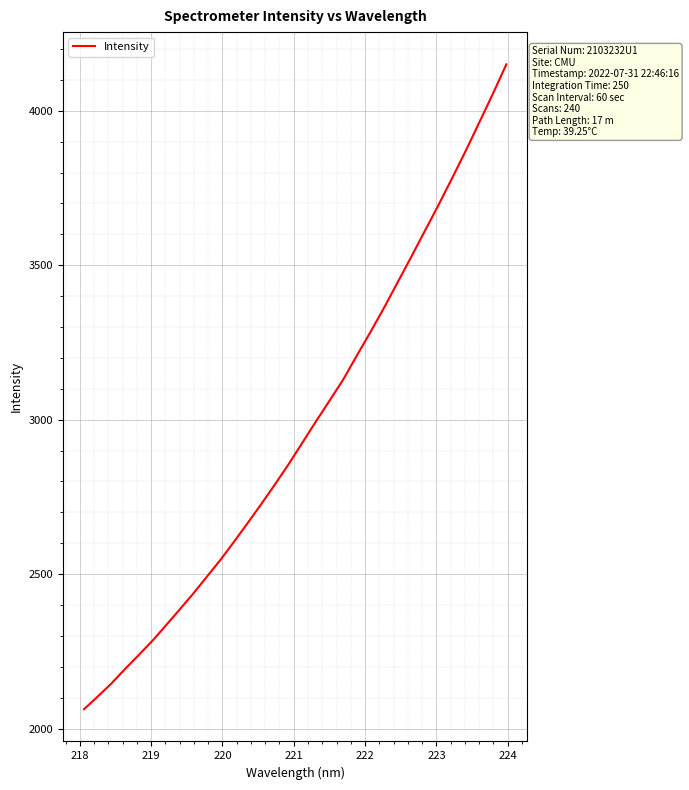

Reading left to right, transcribe all the data shown in this chart.

2062.5	2103.4	2145.4	2192.4	2237.5	2283.4	2333.5	2384.7	2436.3	2491.0	2545.8	2604.6	2665.0	2726.7	2789.9	2855.2	2924.1	2993.2	3060.6	3128.7	3206.3	3282.4	3361.0	3443.6	3525.9	3610.0	3693.8	3780.6	3869.1	3961.3	4053.9	4150.4